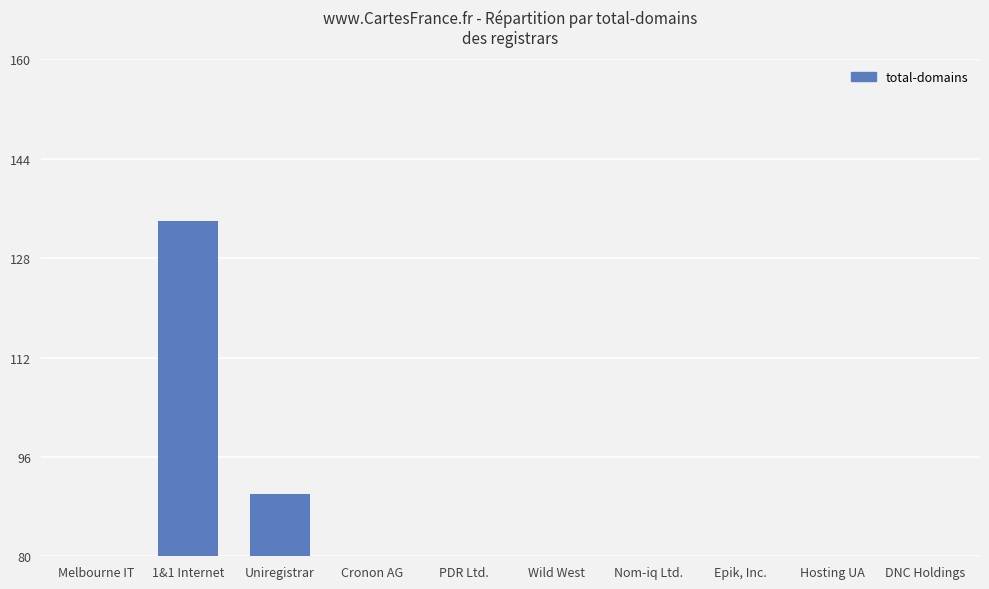

What is the label of the 9th bar from the right?

1&1 Internet